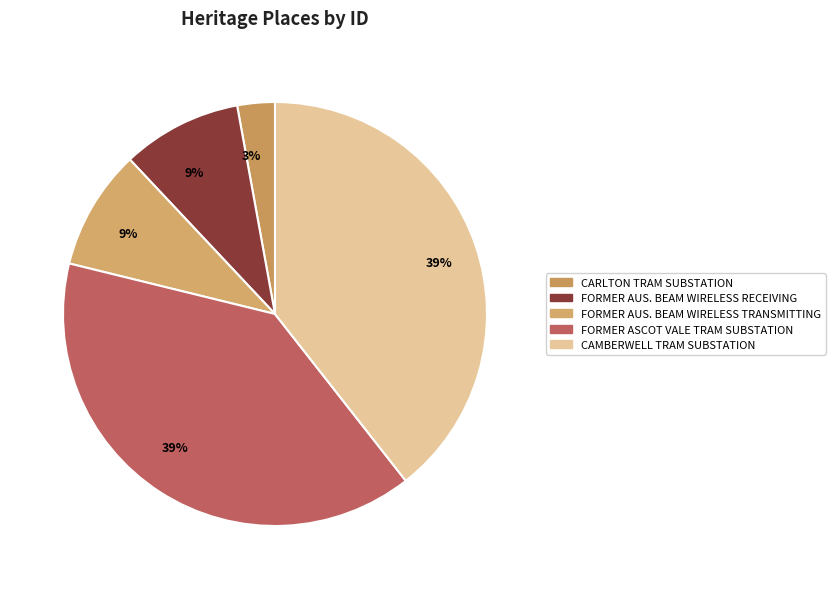

What percentage is NOT represented by CARLTON TRAM SUBSTATION?

97.1%